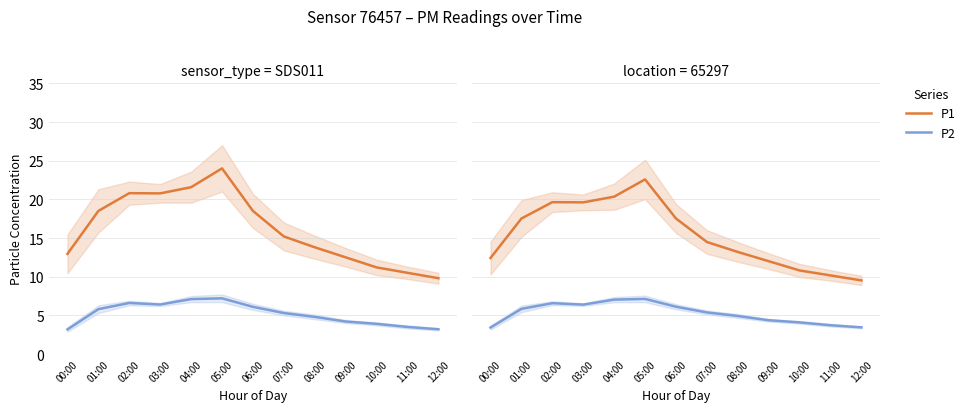

What is the difference between the P1 values at 10:00 and 02:00?

8.8